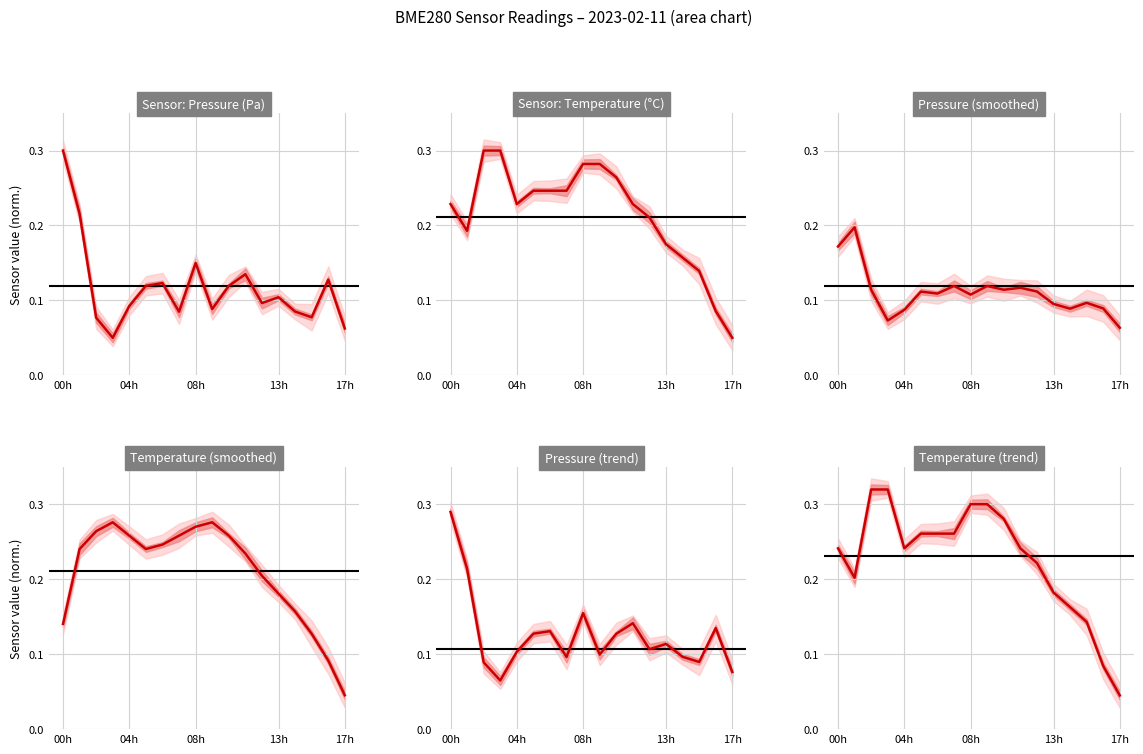

At which label is pressure closest to 0?

03:00